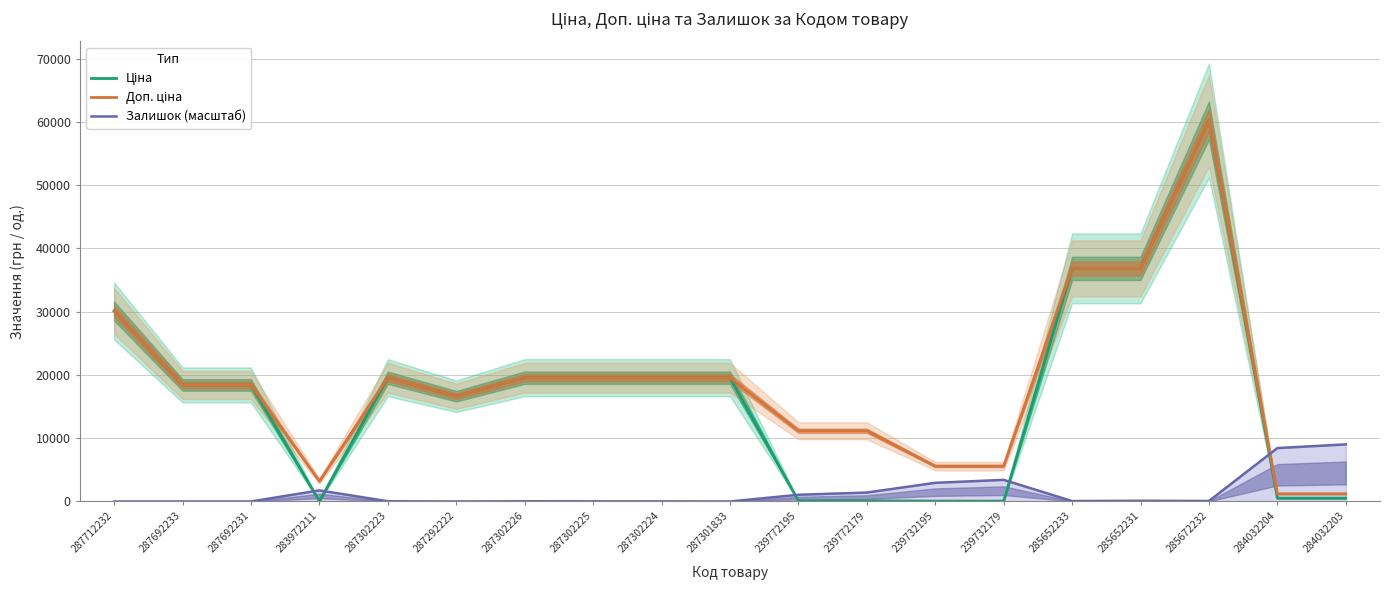

What is the difference between the maximum and second lowest values in the Залишок (масштаб) series?

9026.0